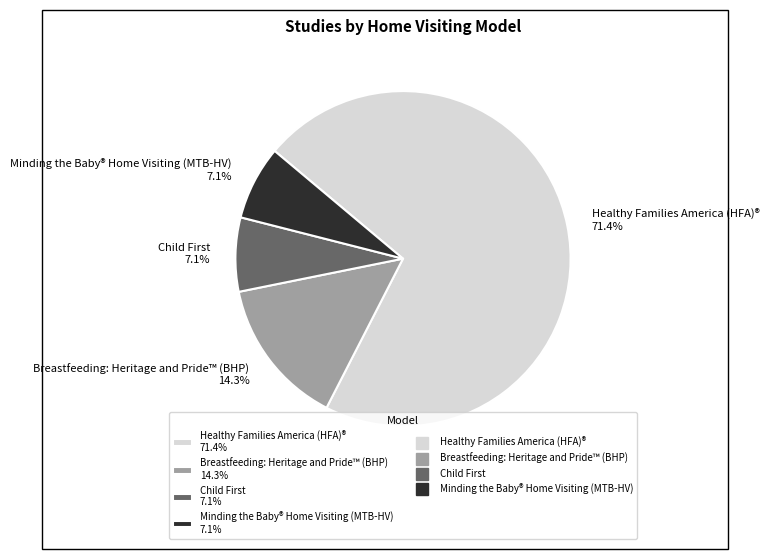

To the nearest percent, what percentage of the pie is Healthy Families America (HFA)®?

71%